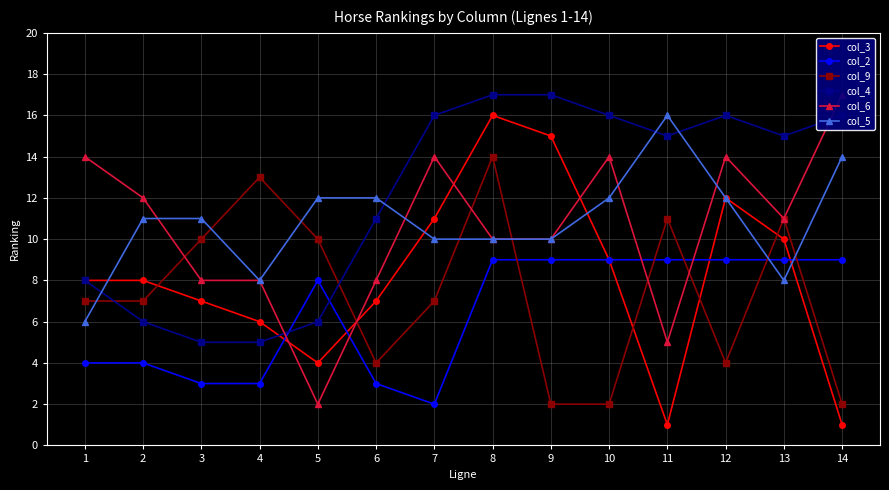

Where is the first local maximum for col_3?

8